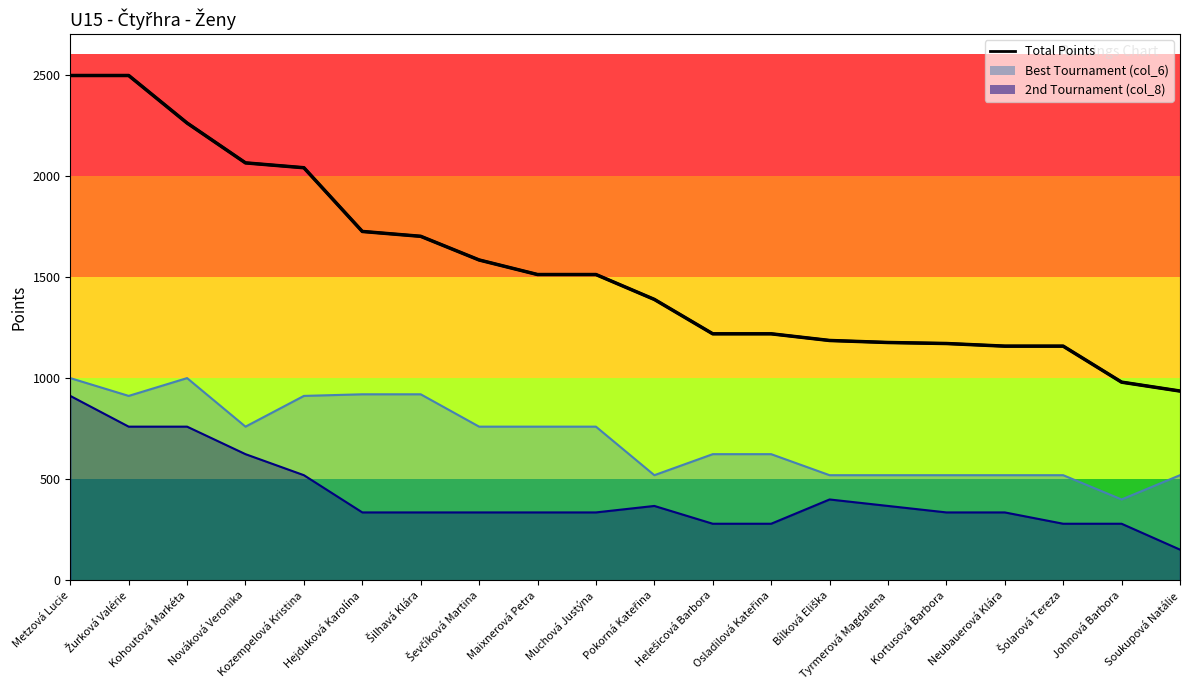

What is the difference between the maximum and second lowest values?

1516